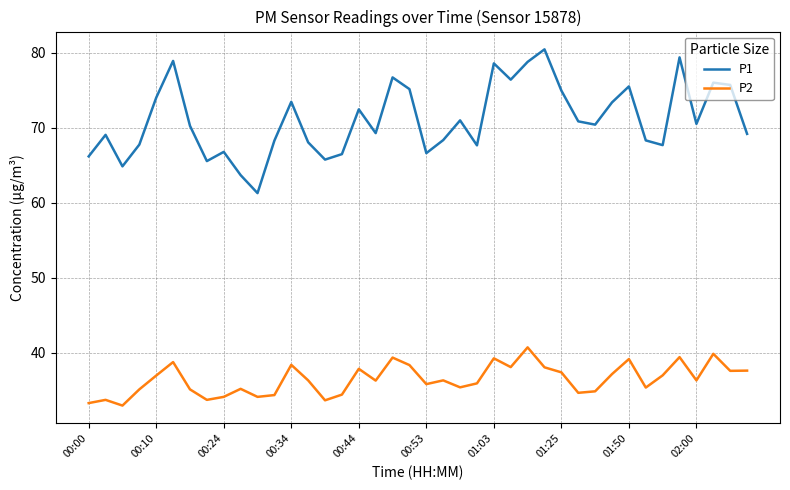

Which series has the largest total across all categories?

P1